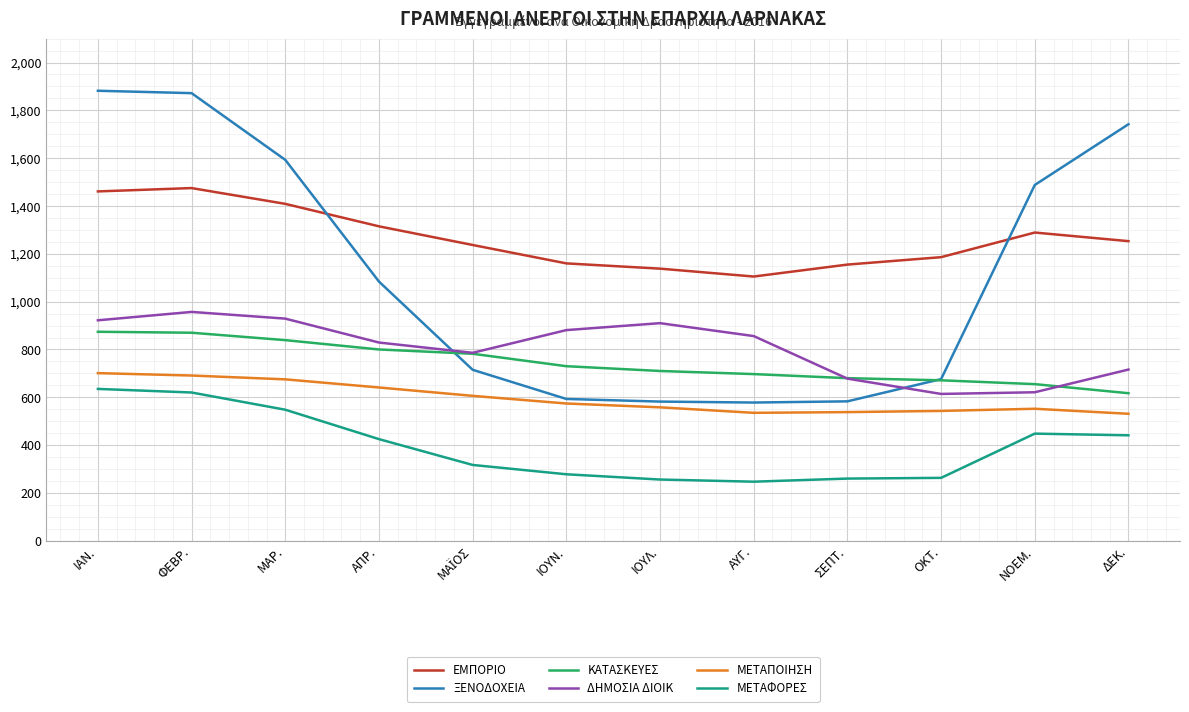

What are all the series names shown in the legend?

ΕΜΠΟΡΙΟ, ΞΕΝΟΔΟΧΕΙΑ, ΚΑΤΑΣΚΕΥΕΣ, ΔΗΜΟΣΙΑ ΔΙΟΙΚ, ΜΕΤΑΠΟΙΗΣΗ, ΜΕΤΑΦΟΡΕΣ